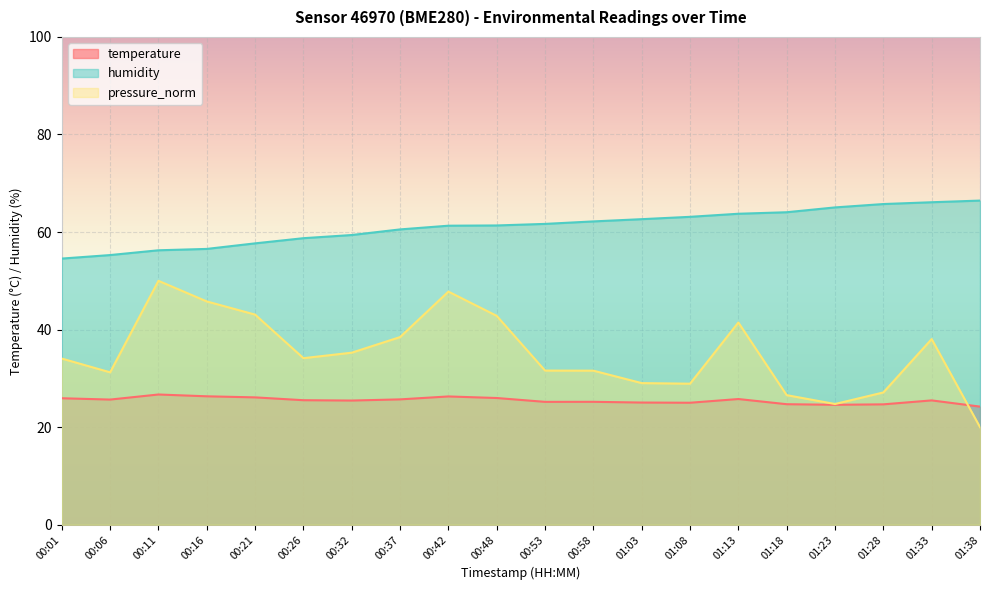

The temperature series shows 10.9 at 01:13. True or false?

False